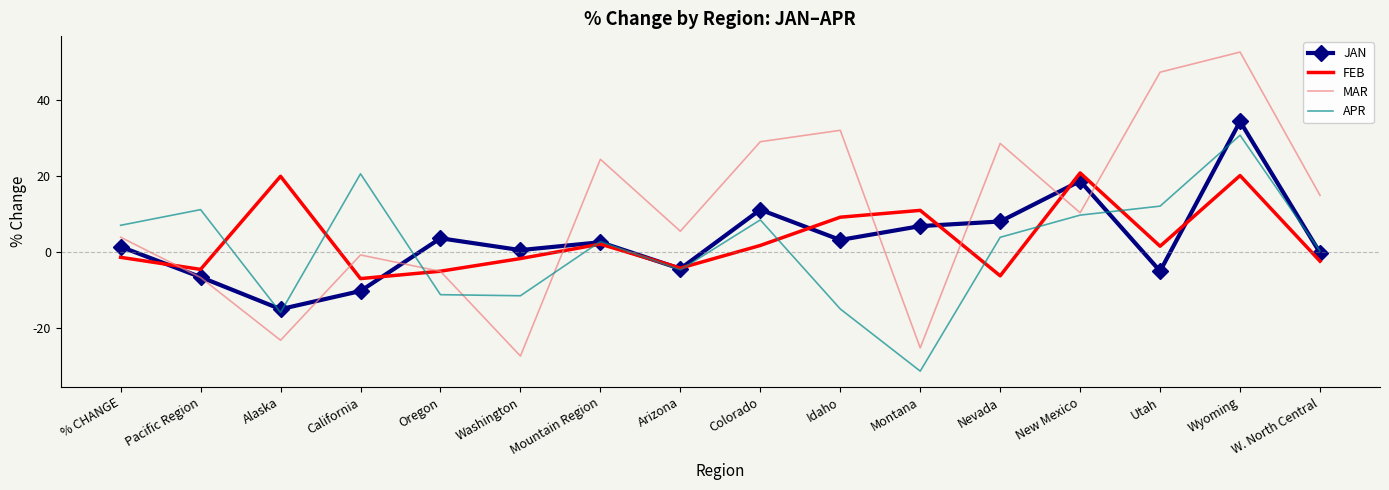

What is the approximate value of APR at Pacific Region?

11.2